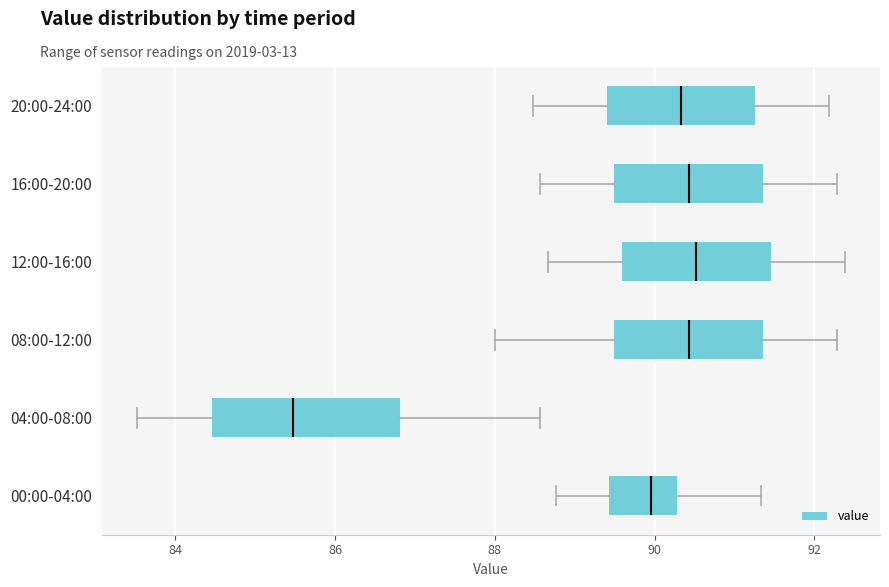

Reading bottom to top, transcribe this box plot: for each box, give where its median line is, the range the box spans, and where its two whiskers end, as read against the x-axis. The values are not printed on the chart, so give them approximately, as read against the axis.

00:00-04:00: median 90.0, box 89.4 to 90.2, whiskers 88.8 to 91.4
04:00-08:00: median 85.4, box 84.4 to 86.8, whiskers 83.6 to 88.6
08:00-12:00: median 90.4, box 89.4 to 91.4, whiskers 88.0 to 92.2
12:00-16:00: median 90.6, box 89.6 to 91.4, whiskers 88.6 to 92.4
16:00-20:00: median 90.4, box 89.4 to 91.4, whiskers 88.6 to 92.2
20:00-24:00: median 90.4, box 89.4 to 91.2, whiskers 88.4 to 92.2